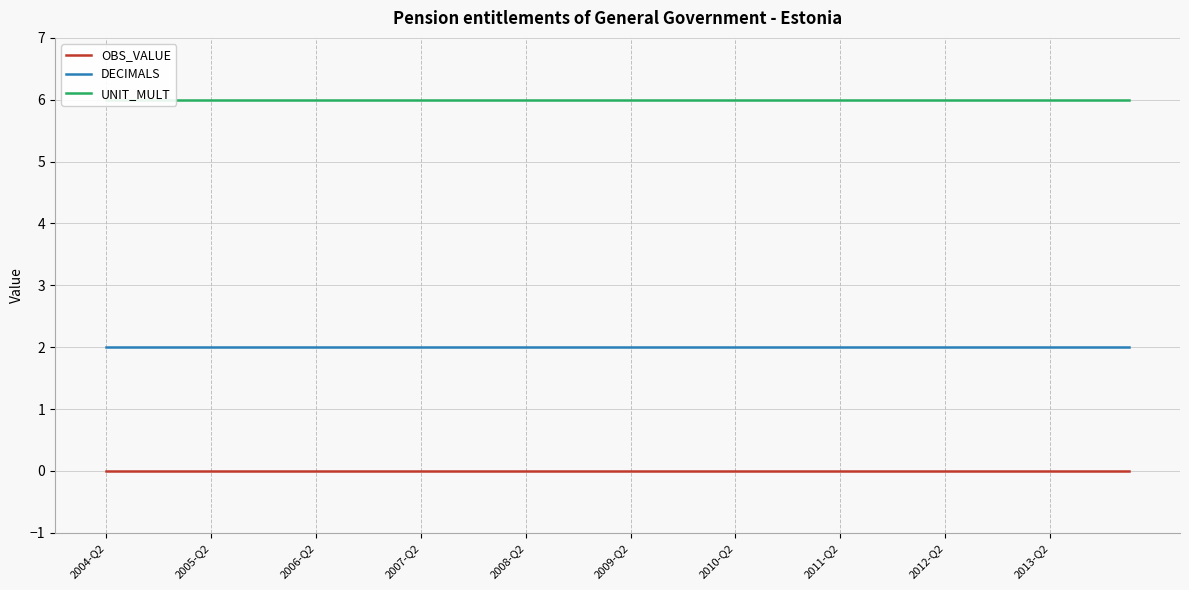

How many lines are shown in the chart?

3